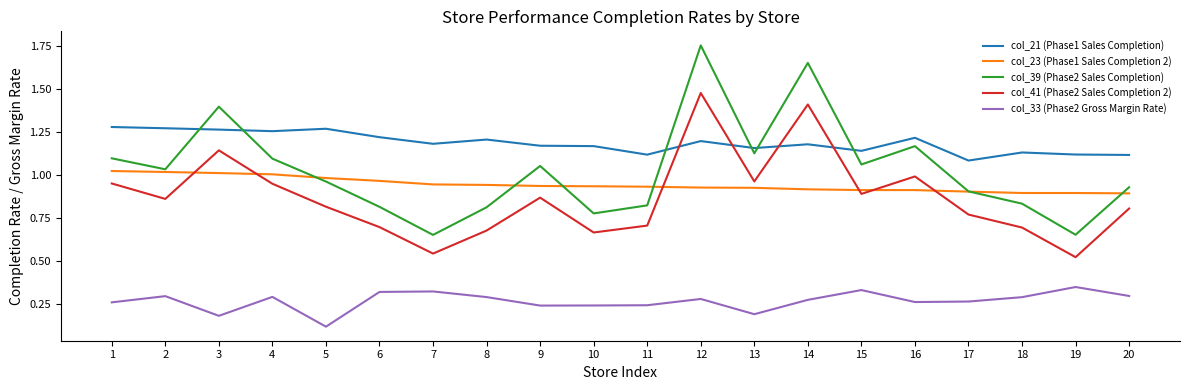

Rank the series at 20 from lowest to highest value.

col_33 (Phase2 Gross Margin Rate), col_41 (Phase2 Sales Completion 2), col_23 (Phase1 Sales Completion 2), col_39 (Phase2 Sales Completion), col_21 (Phase1 Sales Completion)